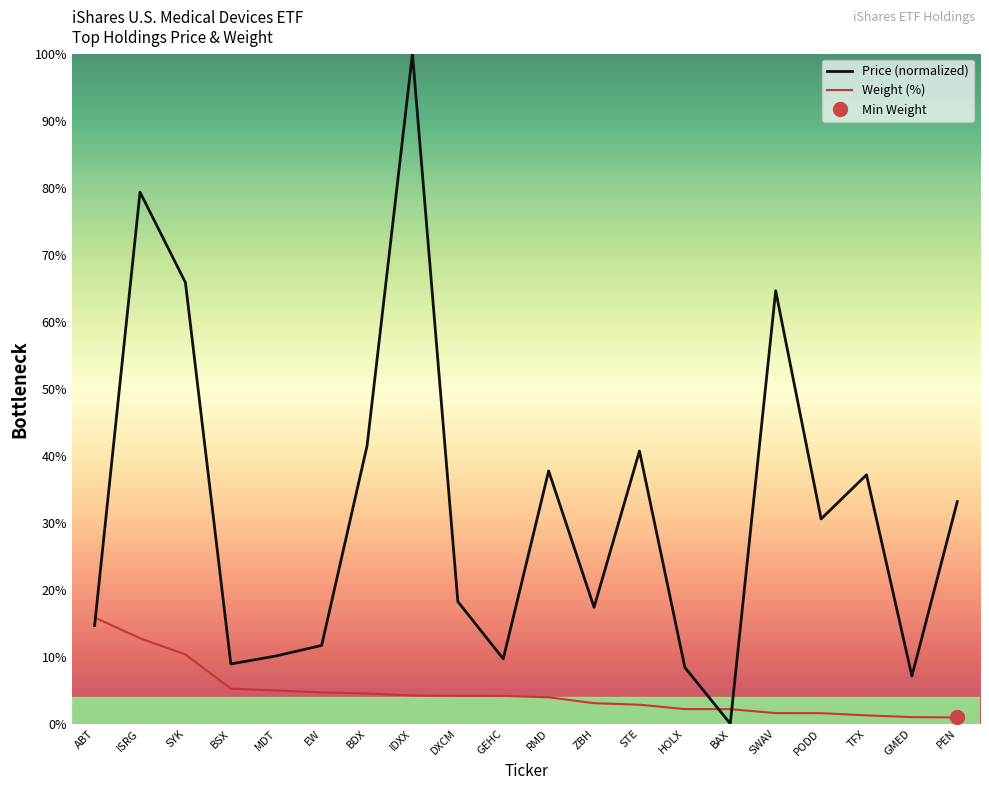

True or false: Weight (%) has a value of 1.0 at GMED.

True